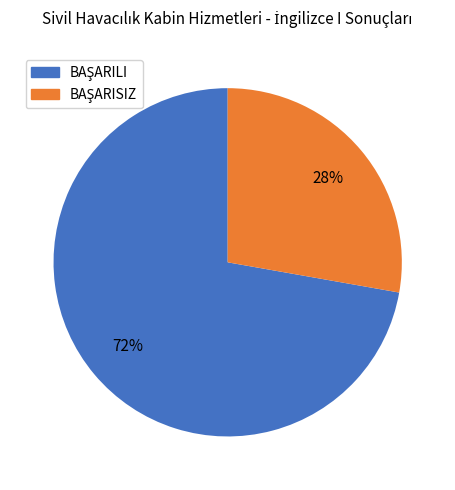

How many slices are in this pie chart?

2